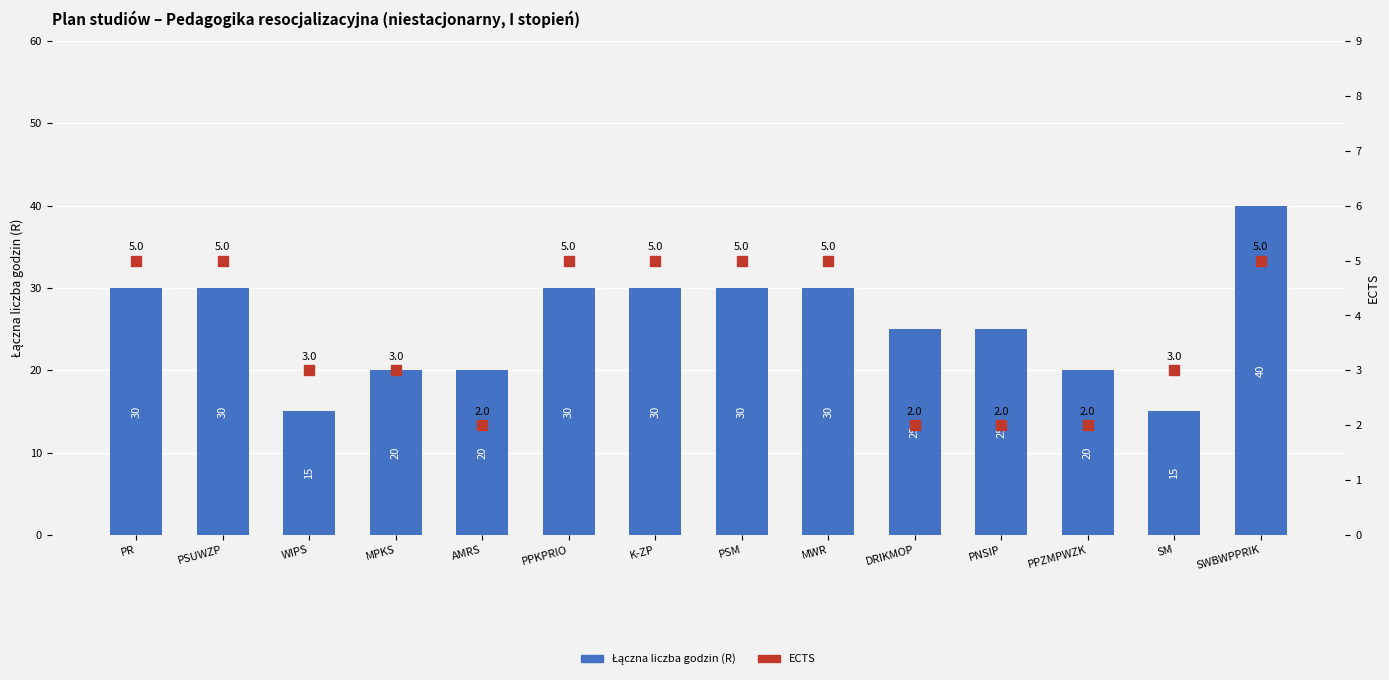

Which series has the widest spread of values?

Łączna liczba godzin (R)